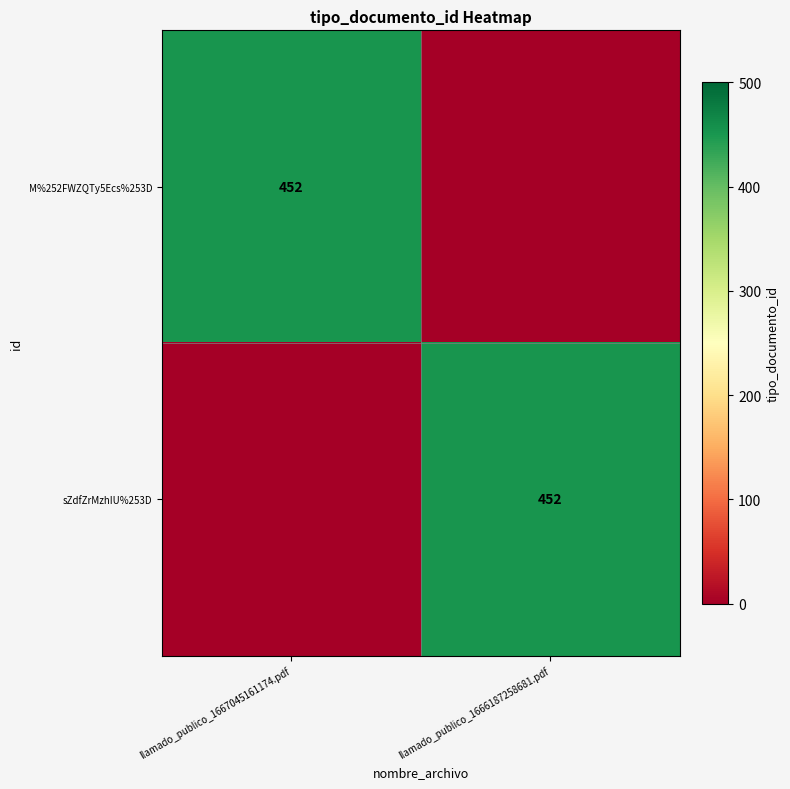

How many distinct data groups are displayed?

2